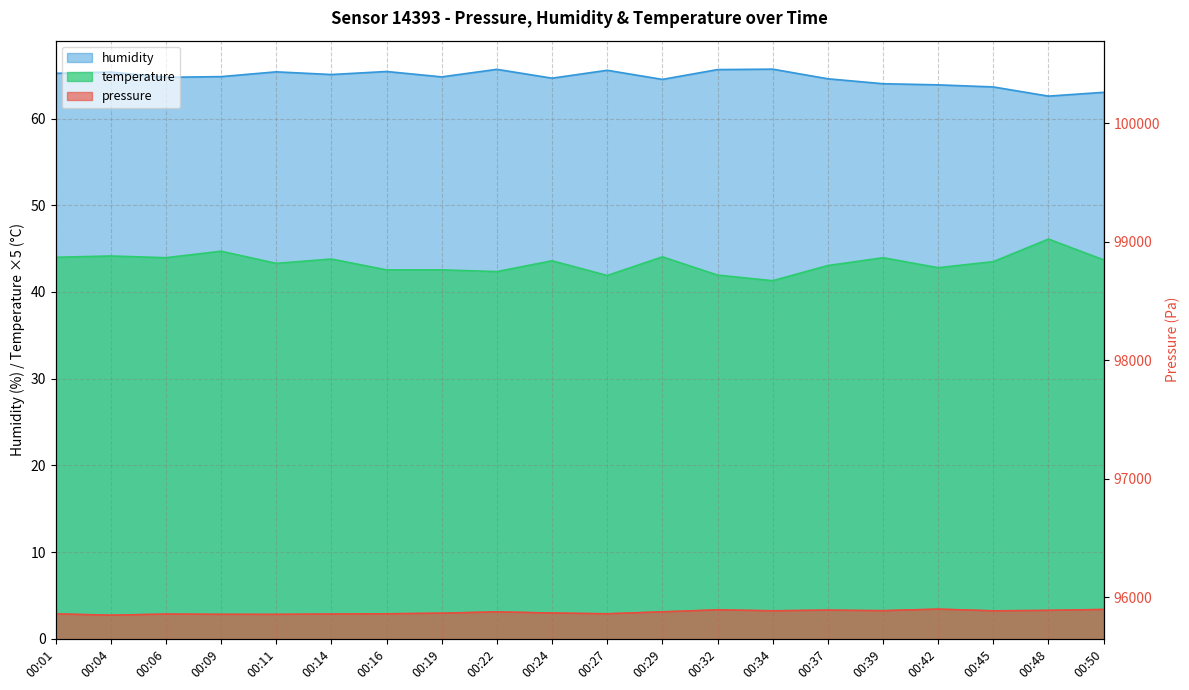

What is the difference between the highest and lowest values at 00:22?

95834.9